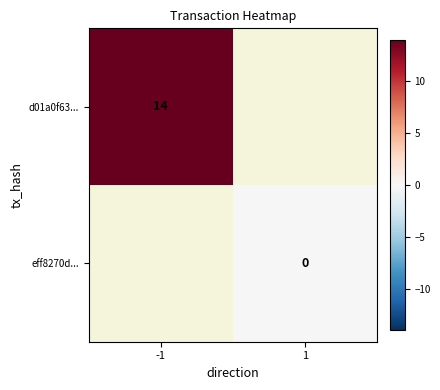

True or false: d01a0f63... has a value of 14 at -1.

True